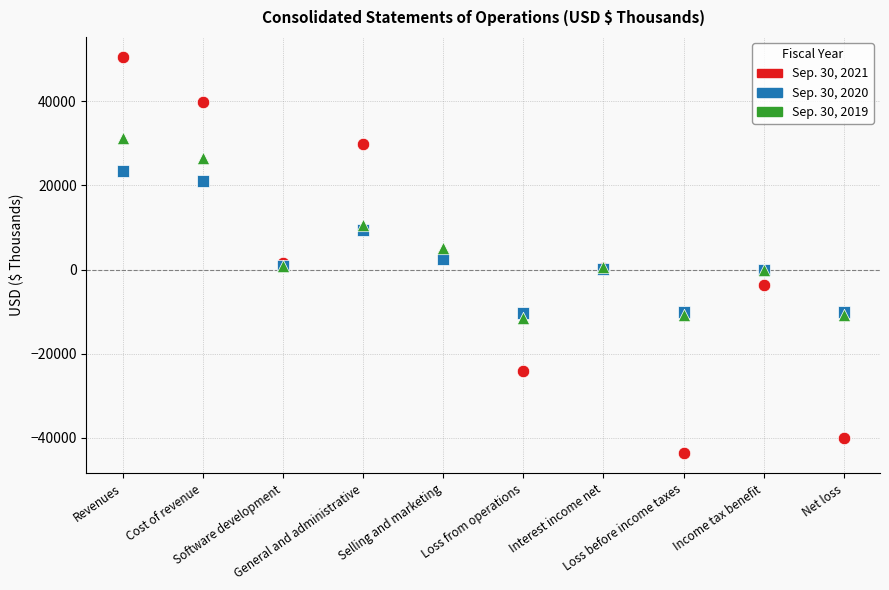

Which series contains the highest Y value?

Sep. 30, 2021